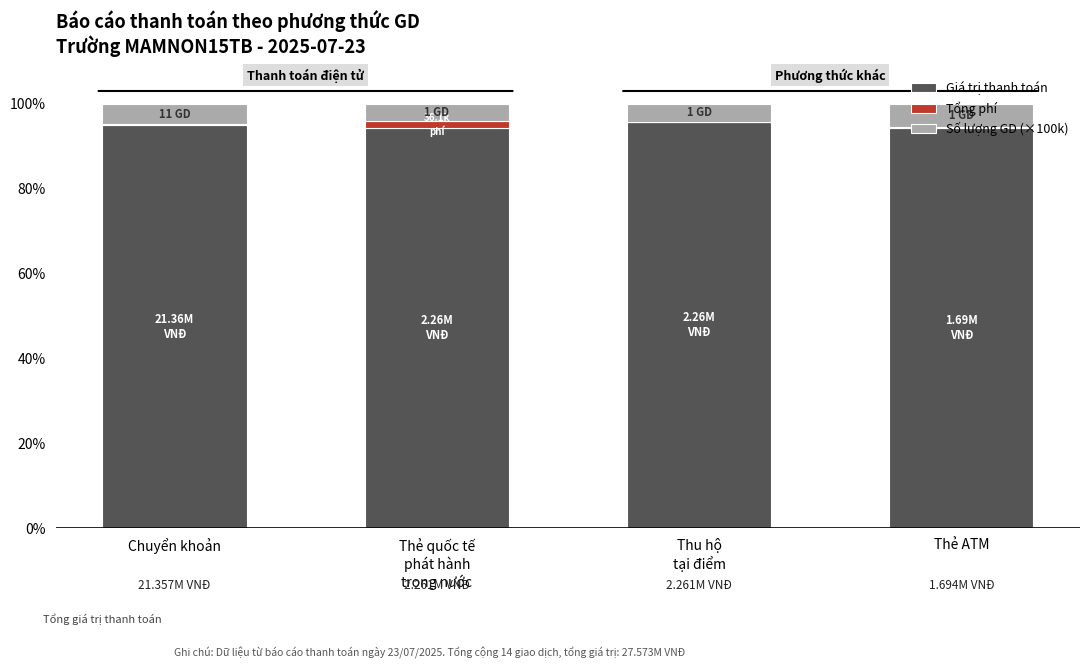

What is the sum of all Giá trị thanh toán values?

379.3